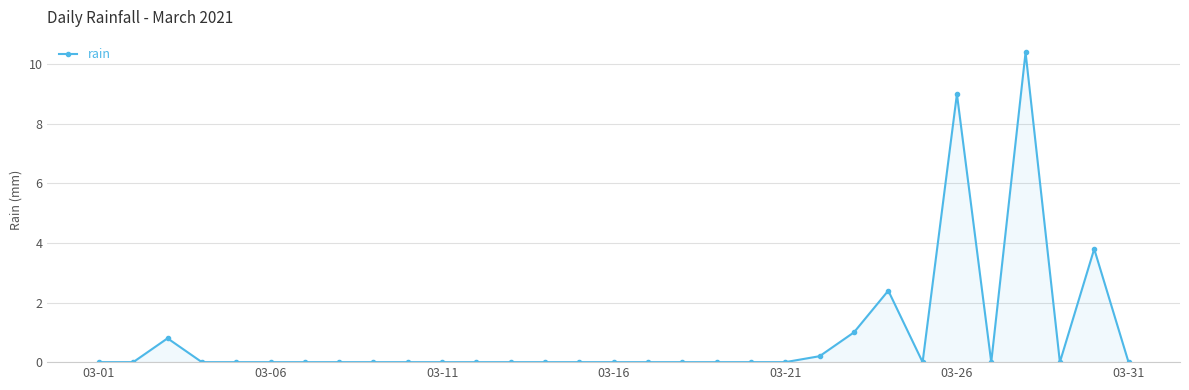

True or false: there are more than 0 points higher than both neighbors.

True